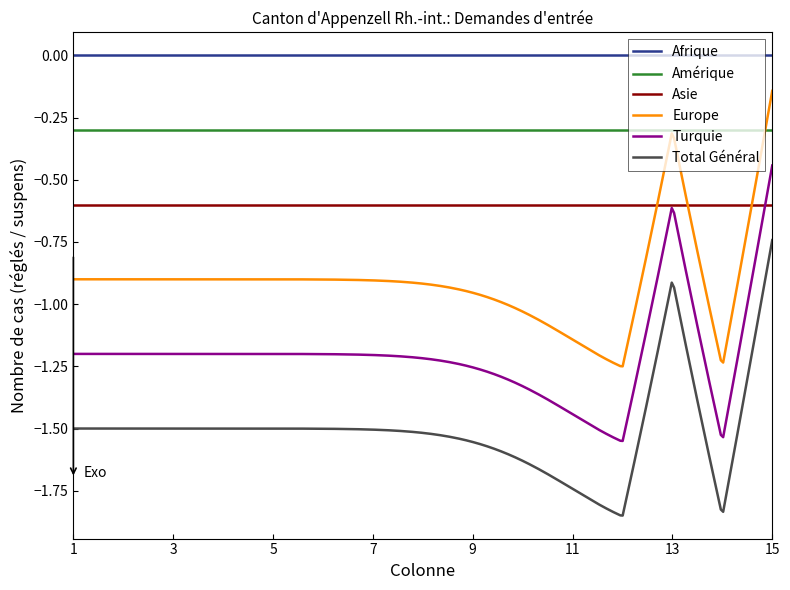

Rank the series by their maximum value, from lowest to highest.

Total Général, Asie, Turquie, Amérique, Europe, Afrique